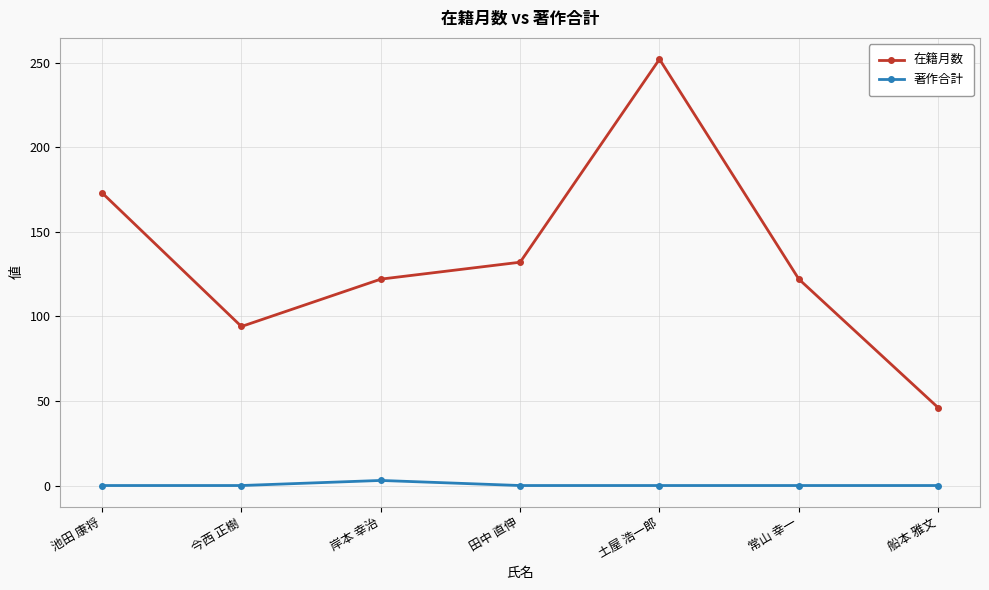

Is the value of 在籍月数 at 岸本 幸治 greater than the value of 著作合計 at 今西 正樹?

Yes